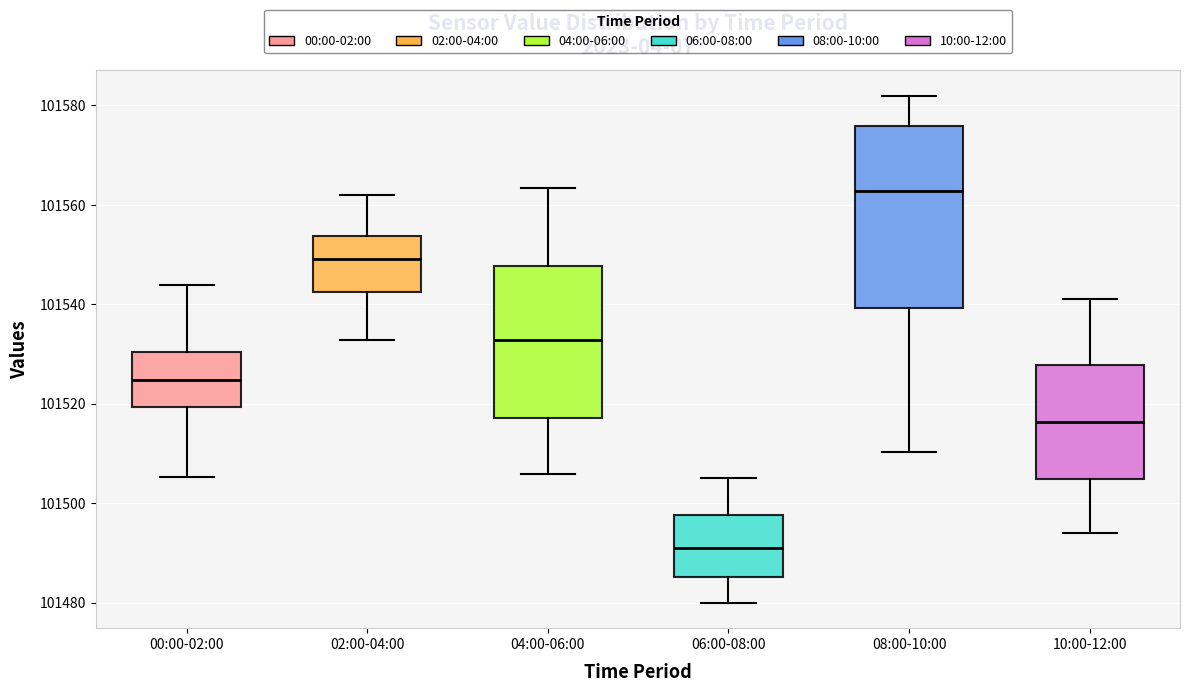

Reading left to right, read every box against the y-axis: the position of its median line, the range the box covers, and the ends of its whiskers. The values are not printed on the chart, so give them approximately, as read against the axis.

00:00-02:00: median 101524, box 101520 to 101530, whiskers 101506 to 101544
02:00-04:00: median 101550, box 101542 to 101554, whiskers 101532 to 101562
04:00-06:00: median 101532, box 101518 to 101548, whiskers 101506 to 101564
06:00-08:00: median 101490, box 101486 to 101498, whiskers 101480 to 101504
08:00-10:00: median 101562, box 101540 to 101576, whiskers 101510 to 101582
10:00-12:00: median 101516, box 101504 to 101528, whiskers 101494 to 101540